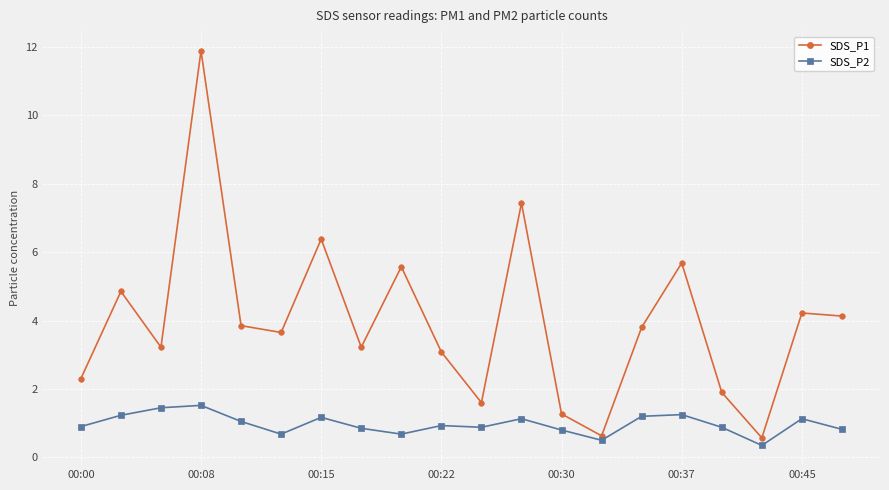

List the series in order of their peak value, lowest first.

SDS_P2, SDS_P1